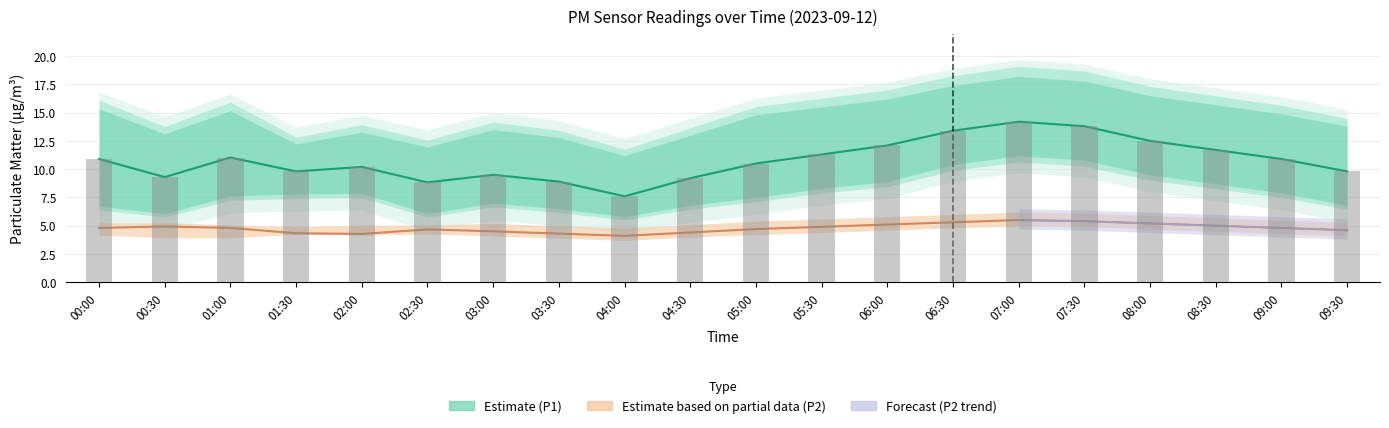

Approximately how many times larger is the value at 09:30 compared to 06:30?

0.7